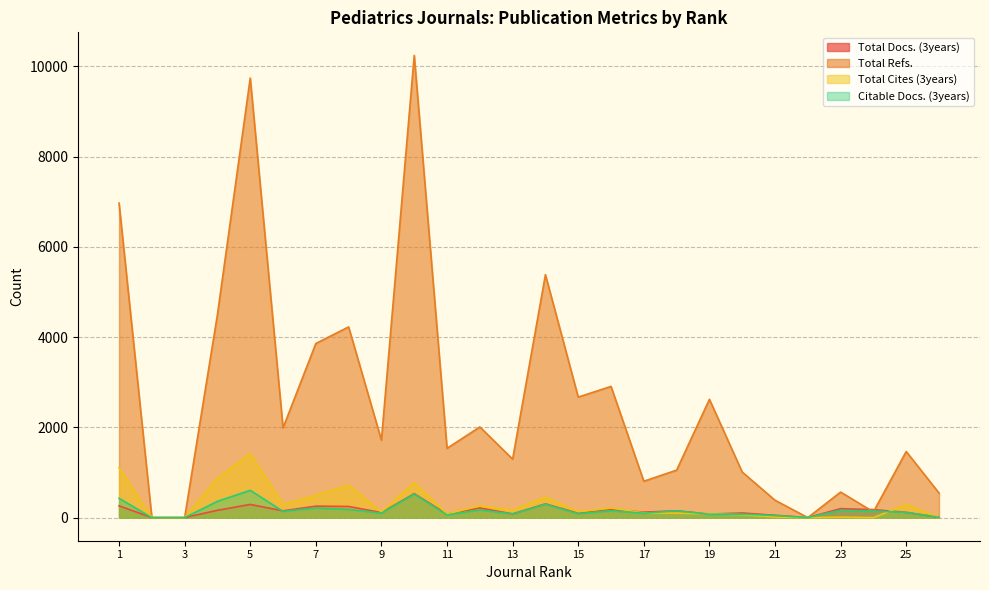

Which series has the largest range (max minus min)?

Total Refs.